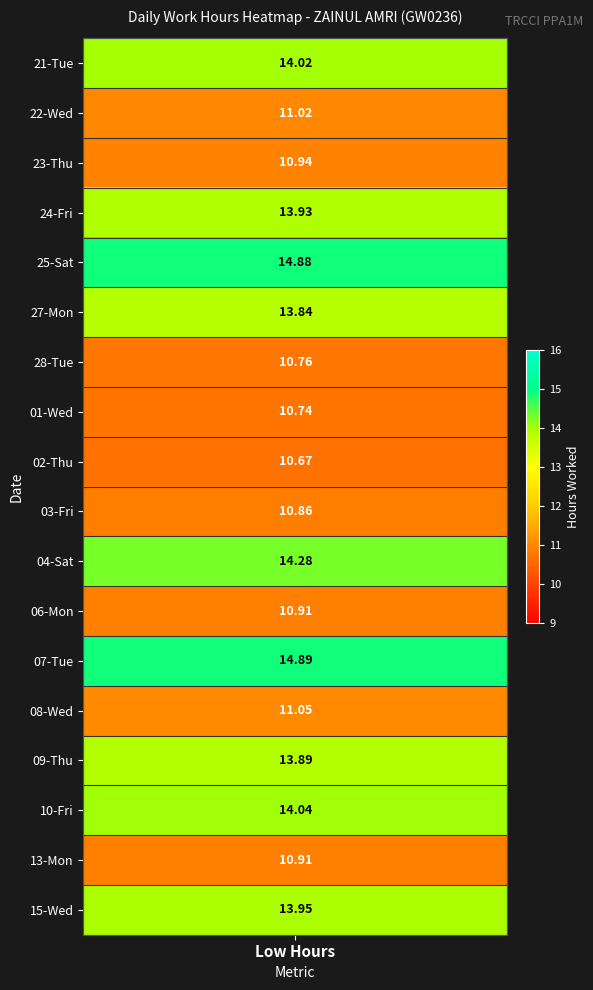

Is it true that 06-Mon equals 6.2 at 2?

False